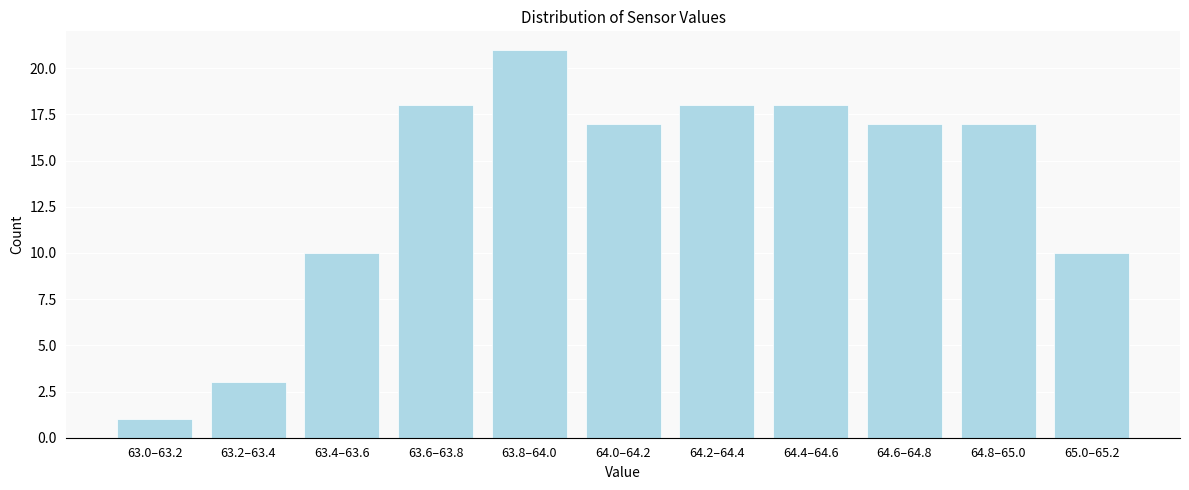

Reading right to left, transcribe all the data shown in this chart.

10	17	17	18	18	17	21	18	10	3	1